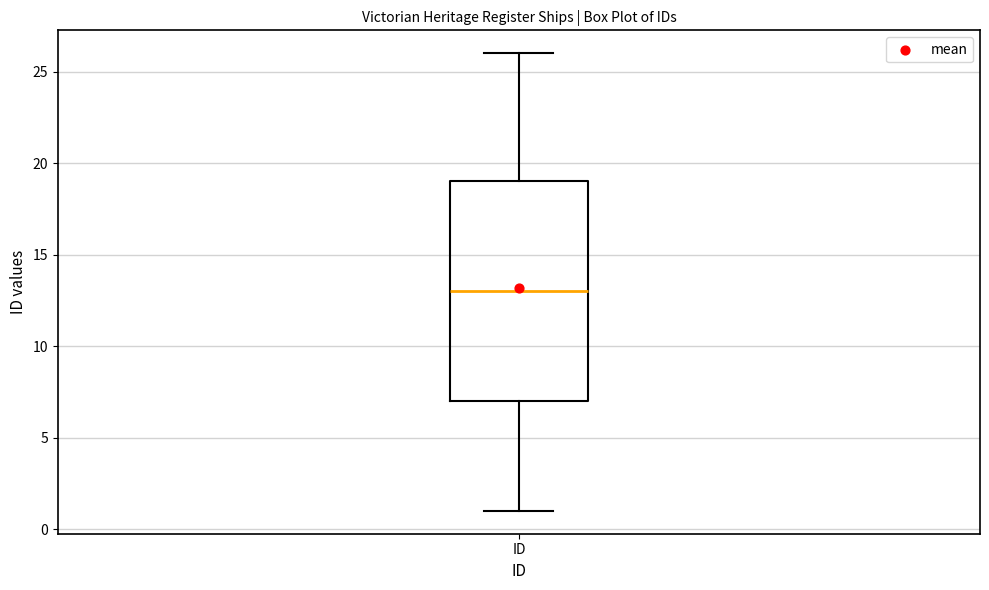

Read this box plot against the y-axis: the position of the median line, the range covered by the box, and the ends of both whiskers. The values are not printed on the chart, so give them approximately, as read against the axis.

median 13, box 7 to 19, whiskers 1 to 26